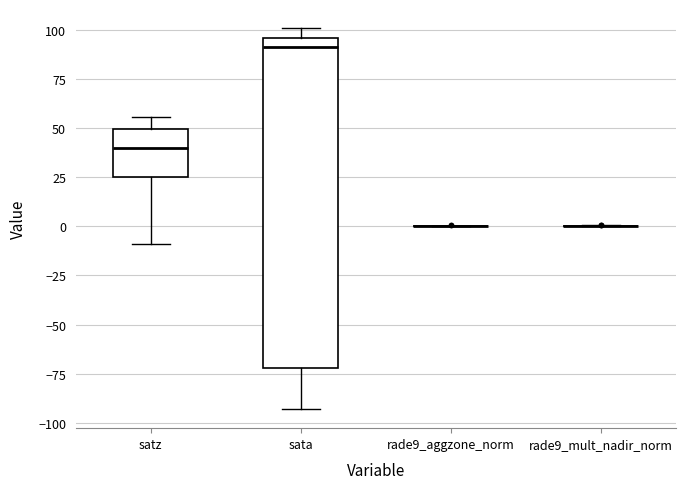

Reading left to right, read every box against the y-axis: the position of its median line, the range the box covers, and the ends of its whiskers. The values are not printed on the chart, so give them approximately, as read against the axis.

satz: median 40, box 25 to 50, whiskers -10 to 55
sata: median 90, box -70 to 95, whiskers -95 to 100
rade9_aggzone_norm: box collapsed to a line at 0, whiskers 0 to 0
rade9_mult_nadir_norm: box collapsed to a line at 0, whiskers 0 to 0